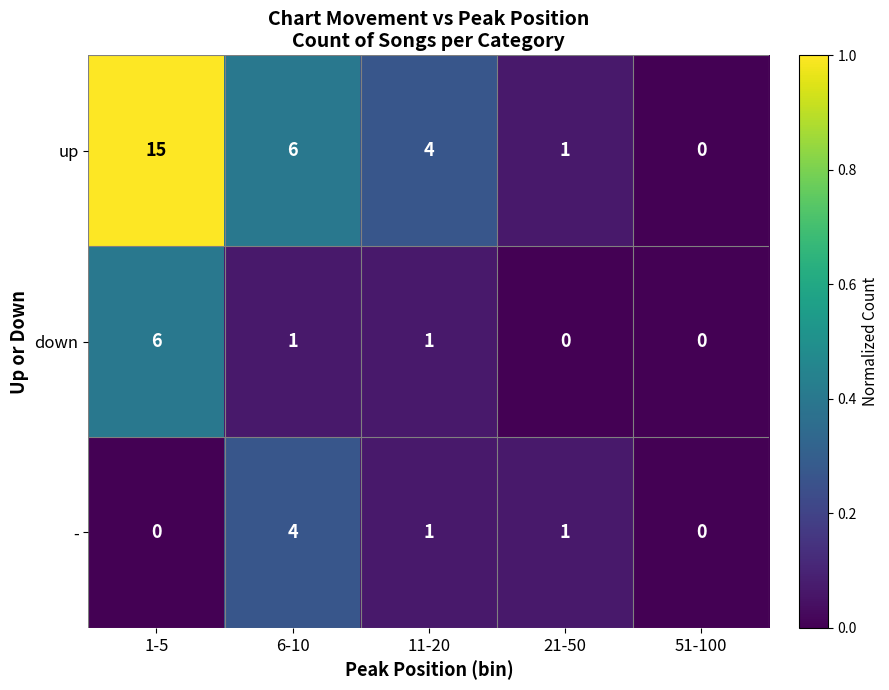

What is the sum of all down values?

8